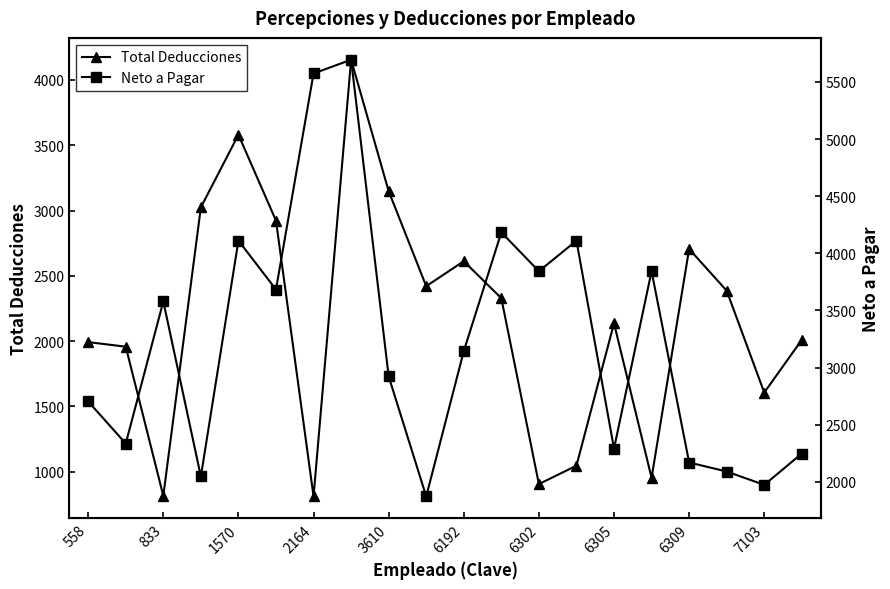

Reading left to right, what are all the values shown in this chart?

Total Deducciones: 1992.4	1957.4	815.2	3024.4	3580.3	2922.6	810.9	4154.8	3148.3	2420.6	2611.8	2328.7	905.3	1046.2	2136.8	953.5	2705.4	2386.1	1606.0	2009.8
Neto a Pagar: 2703.1	2334.7	3578.9	2046.4	4111.1	3683.1	5574.2	5694.7	2922.8	1871.8	3143.5	4183.5	3843.4	4110.5	2290.3	3843.4	2168.6	2089.8	1972.8	2247.4